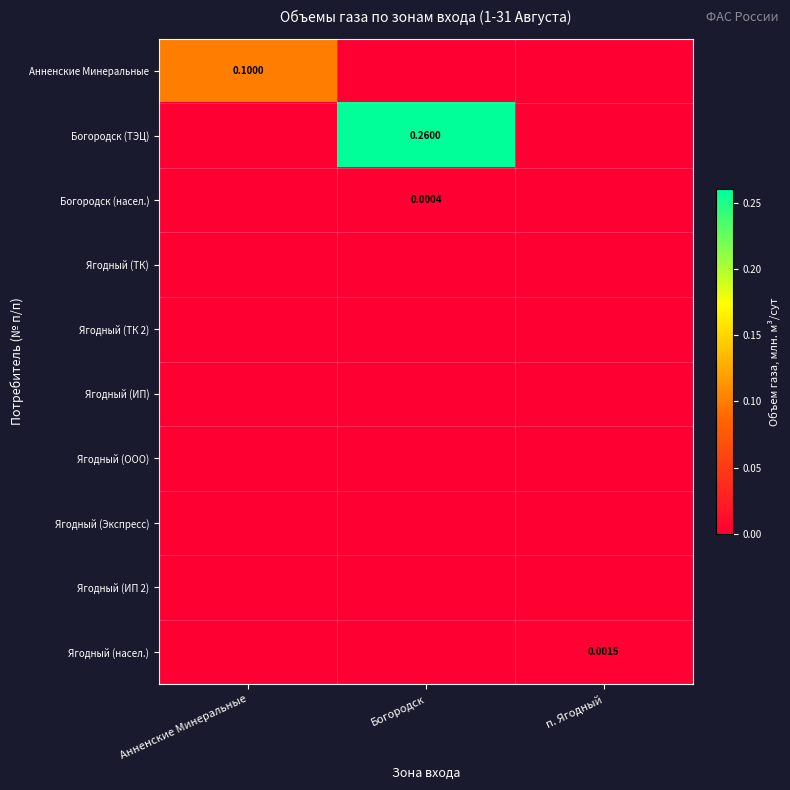

Between Анненские Минеральные and п. Ягодный, which series saw the biggest shift?

Анненские Минеральные